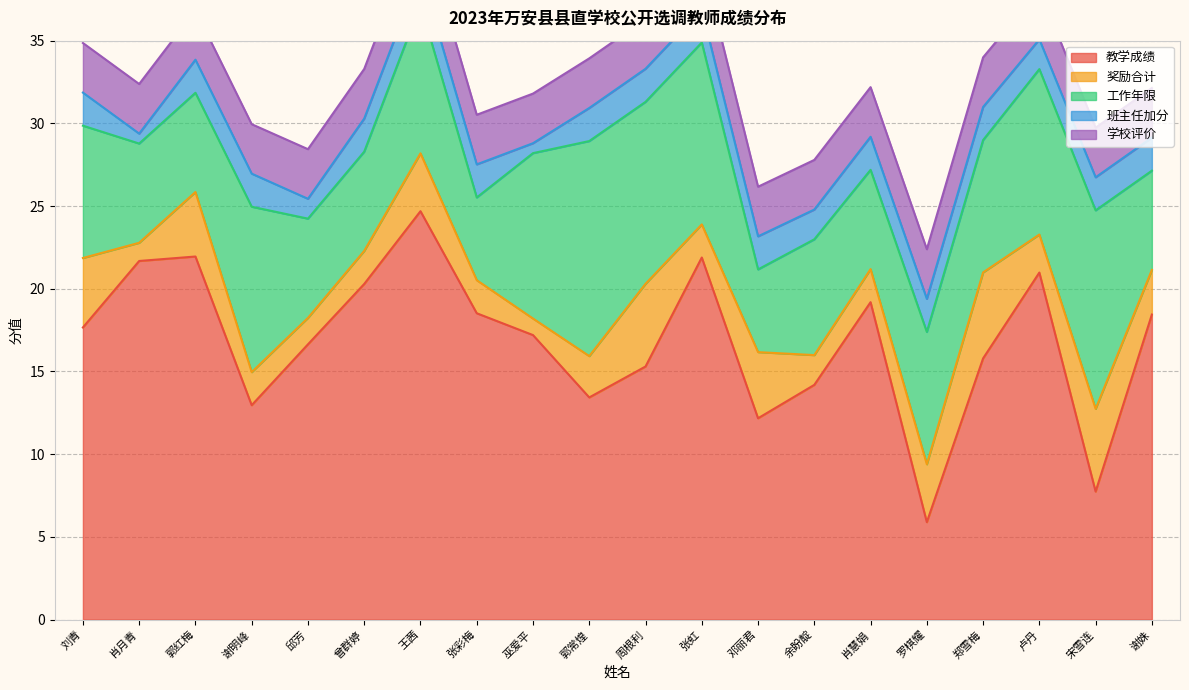

At how many categories does at least one series exceed 12?

18